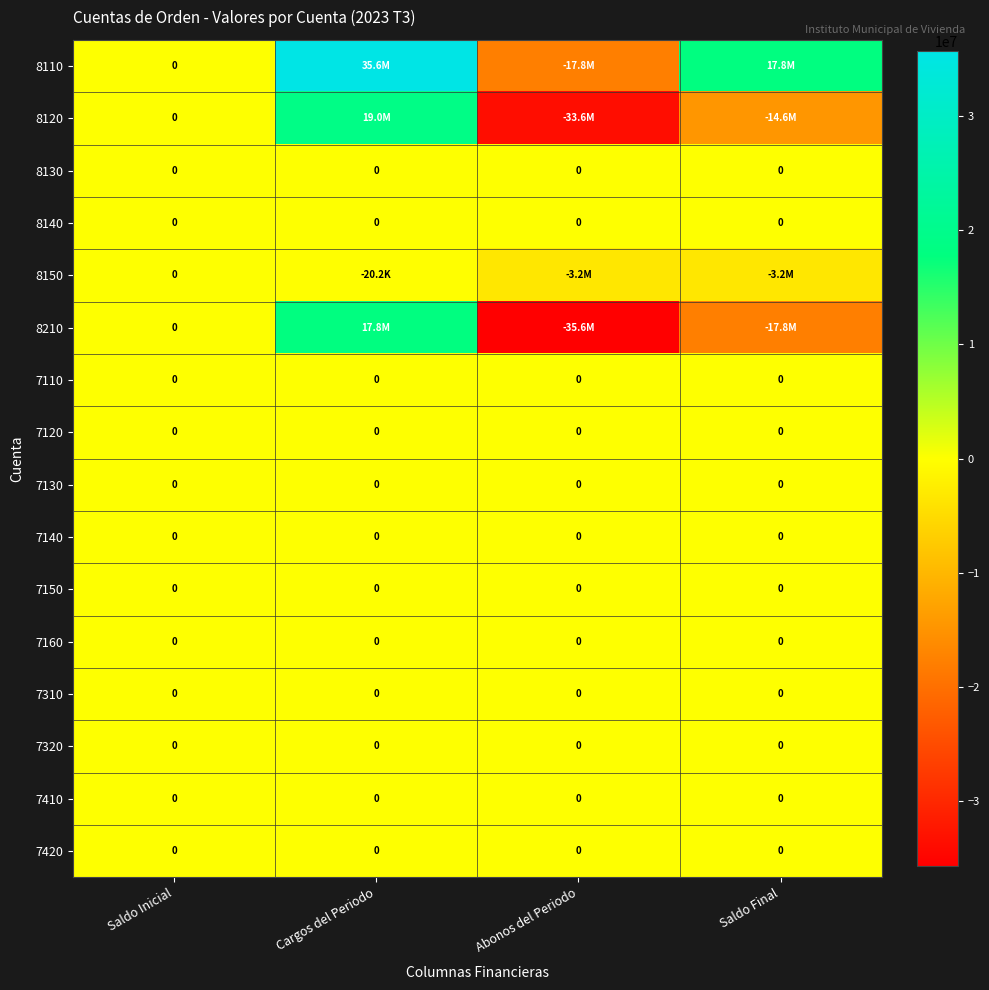

At Abonos del Periodo, list the series in order from smallest to largest.

8210, 8120, 8110, 8150, 8130, 8140, 7110, 7120, 7130, 7140, 7150, 7160, 7310, 7320, 7410, 7420